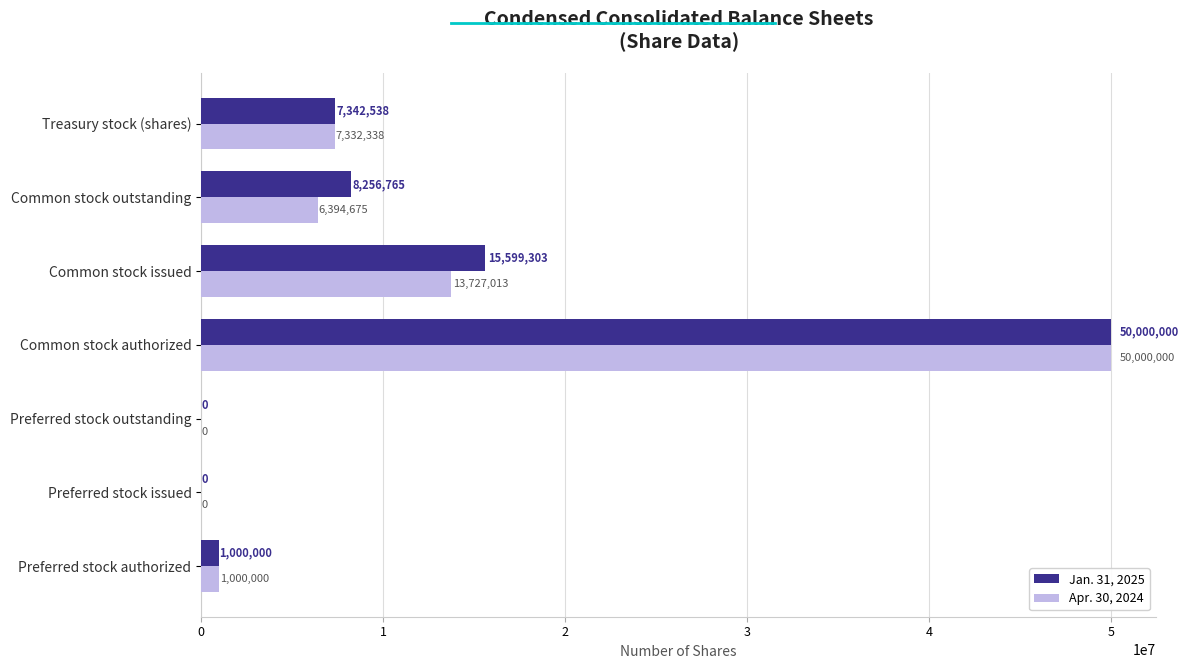

How many positive values does the Jan. 31, 2025 series have?

5